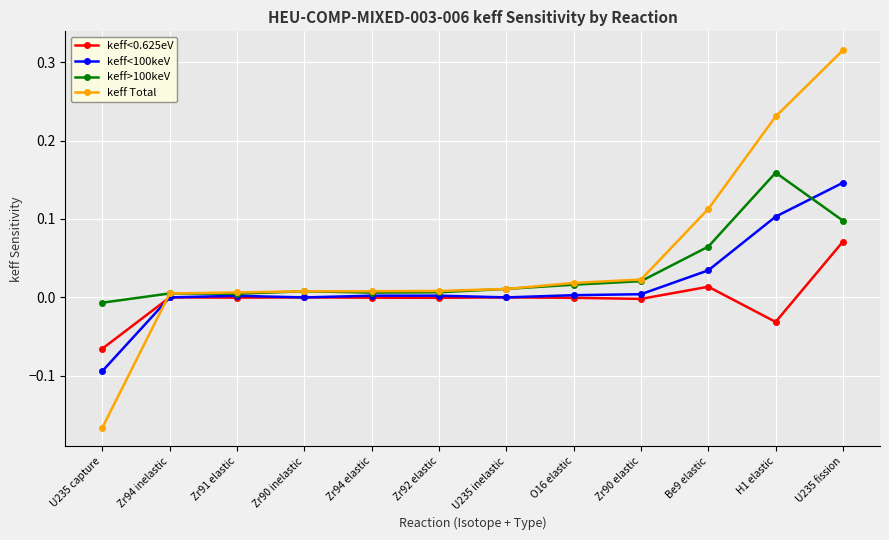

How many categories are shown in the chart?

12